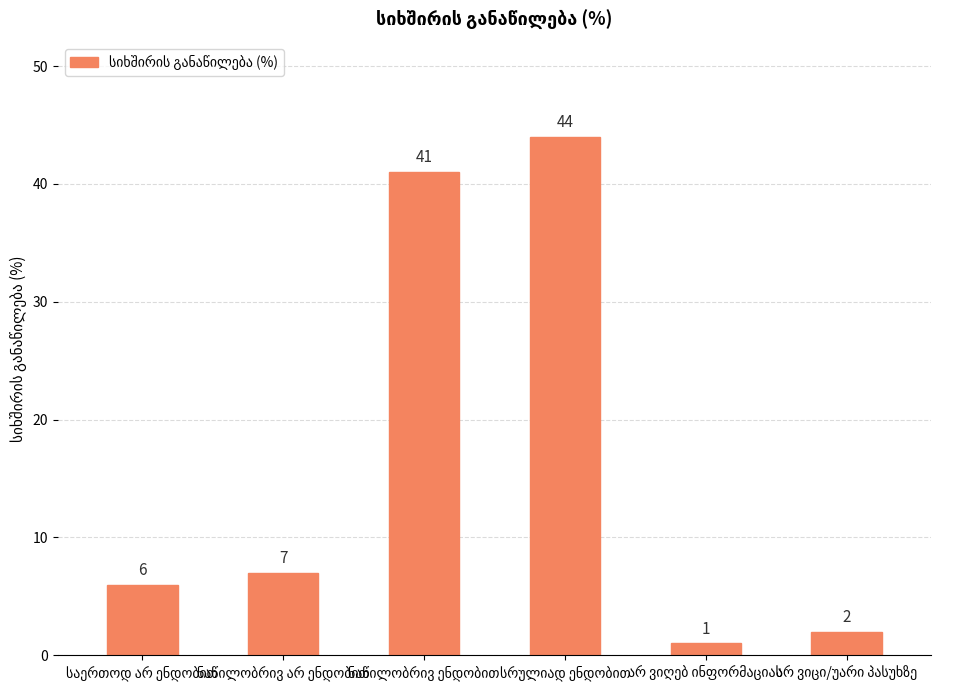

What is the difference between the maximum and minimum values?

43